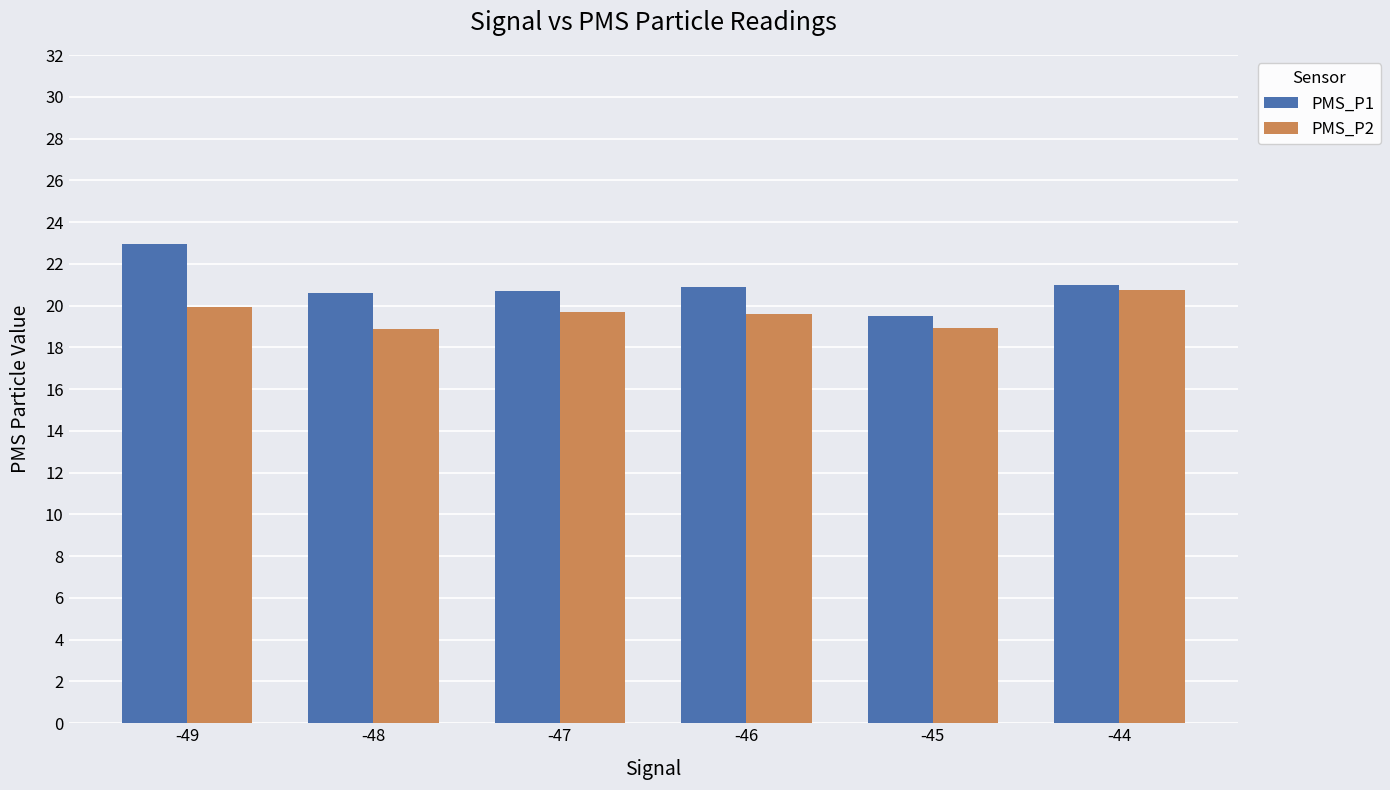

What is the value of the PMS_P2 bar at the 3rd from the left?

19.7